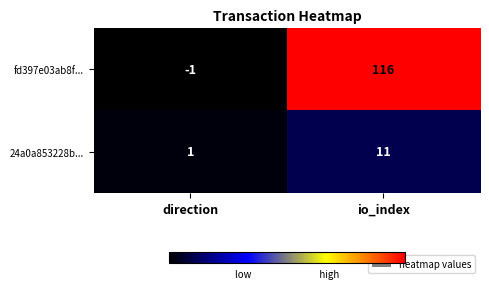

Rank the series at io_index from highest to lowest value.

fd397e03ab8f..., 24a0a853228b...